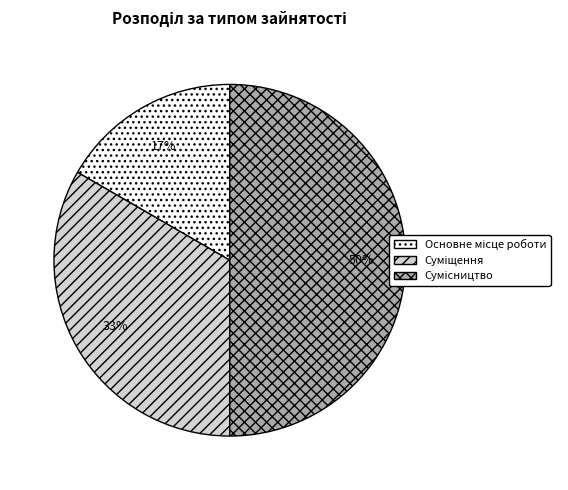

To the nearest percent, what is the difference between the largest and smallest slice percentages?

33%